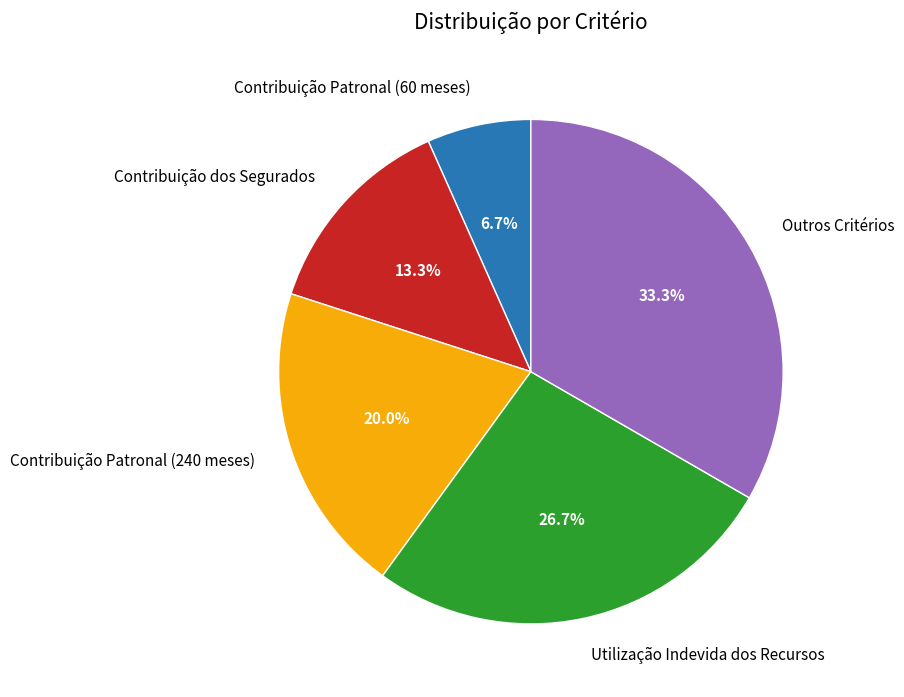

Combined, do Contribuição Patronal (60 meses) and Contribuição dos Segurados account for over 50%?

No